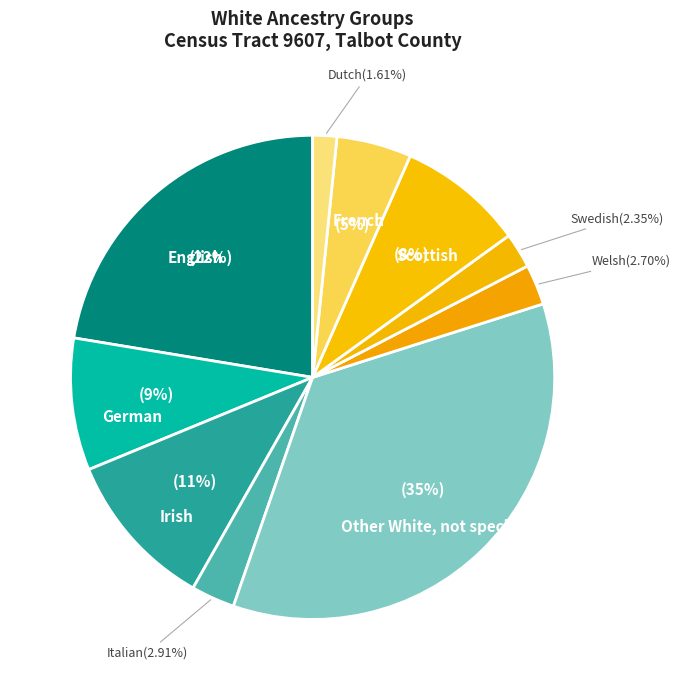

How many slices are in this pie chart?

10